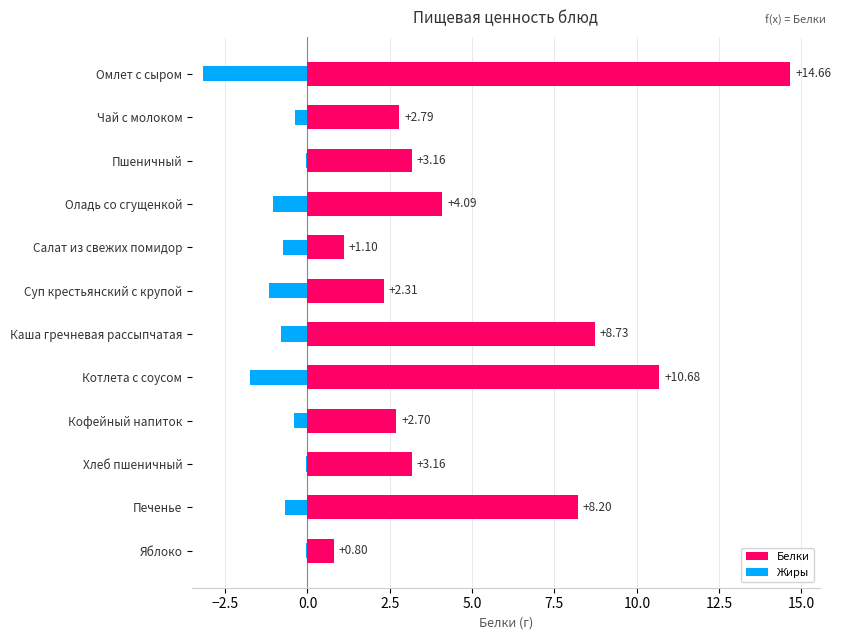

Rank the series by their maximum value, from highest to lowest.

Белки, Жиры